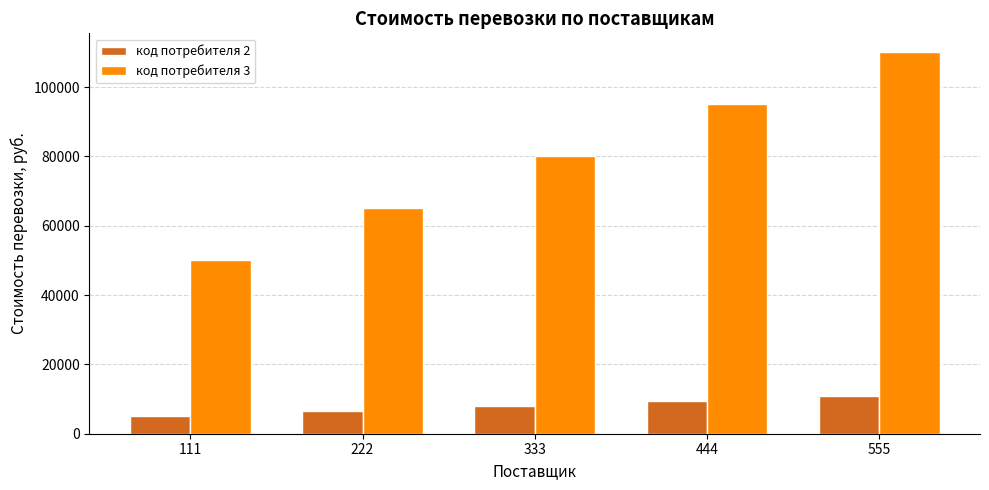

Read the код потребителя 3 value at 555, to the nearest 10.

110000